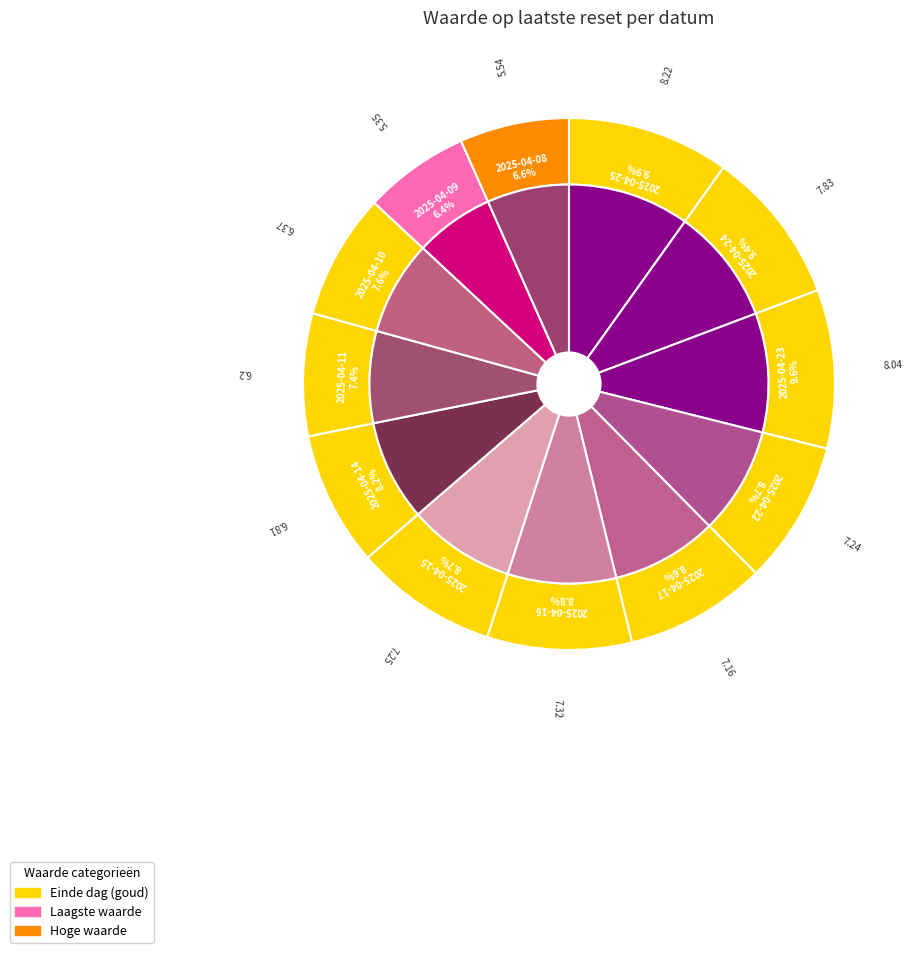

To the nearest percent, what portion does 2025-04-15 represent?

9%